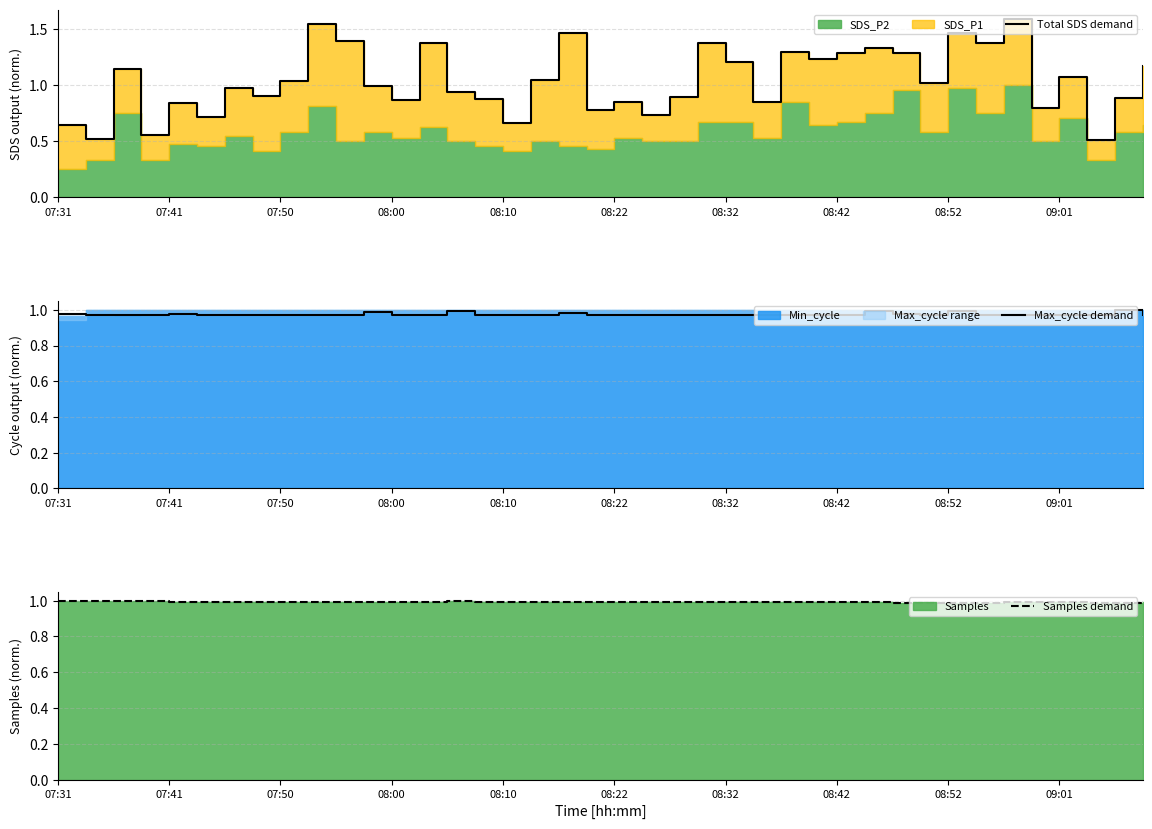

What is the sum of the Max_cycle demand values at 08:22 and 30?

1.9